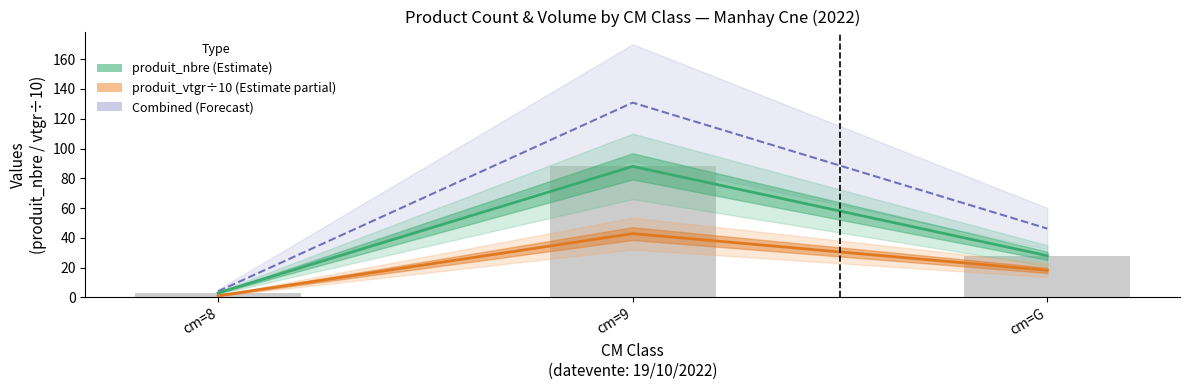

What is the smallest value displayed?

1.1